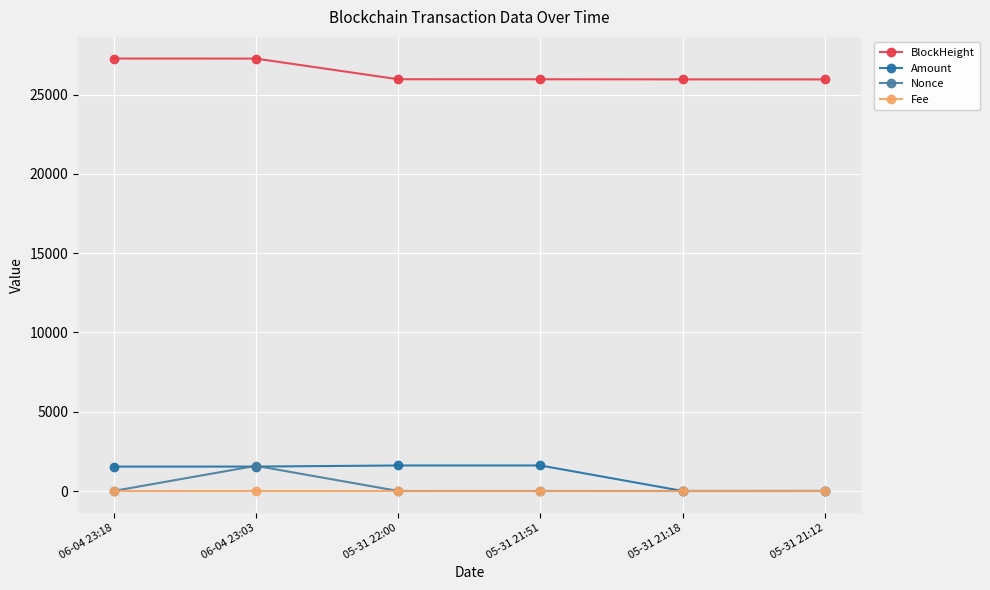

What is the greatest value displayed?

27281.0